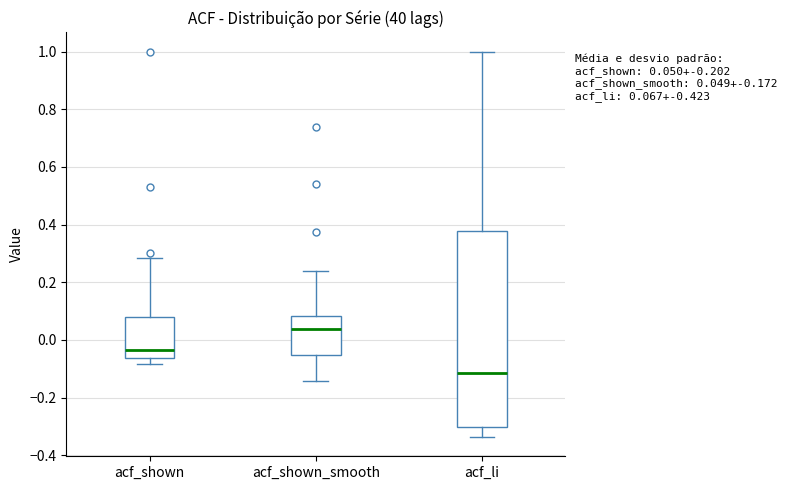

Comparing the boxes themselves (not the whiskers), which one is the tallest?

acf_li